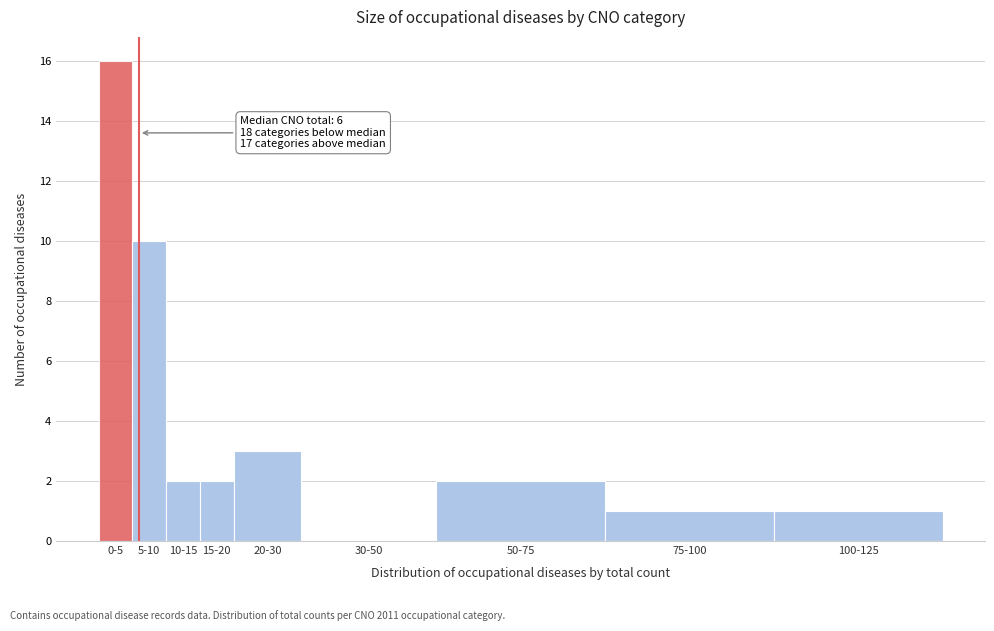

Reading left to right, list all the values displayed in this chart.

0-5=16	5-10=10	10-15=2	15-20=2	20-30=3	30-50=0	50-75=2	75-100=1	100-125=1